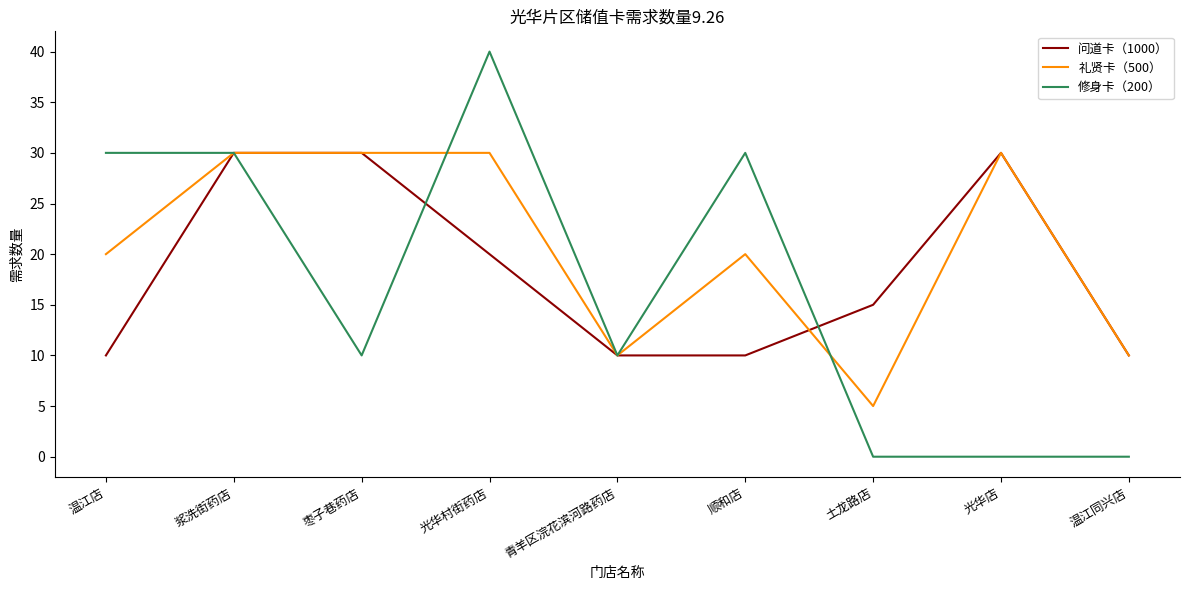

True or false: 问道卡（1000） has a value of 11 at 光华村街药店.

False